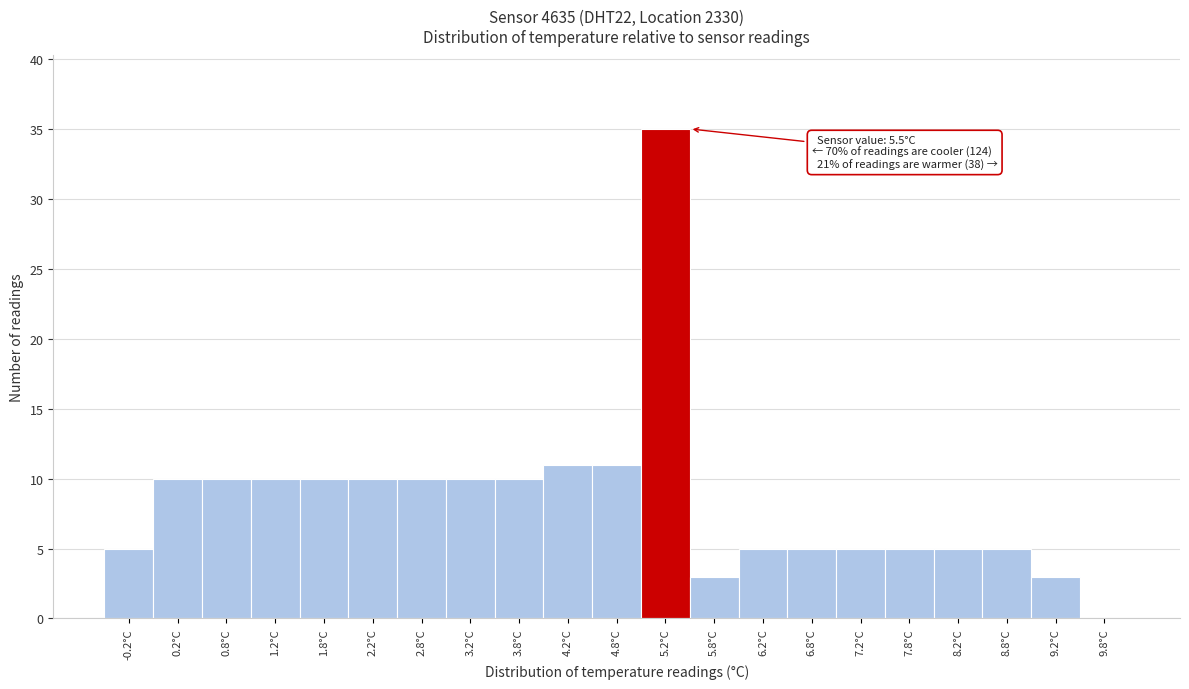

Reading left to right, what are all the values shown in this chart?

-0.2°C=5	0.2°C=10	0.8°C=10	1.2°C=10	1.8°C=10	2.2°C=10	2.8°C=10	3.2°C=10	3.8°C=10	4.2°C=11	4.8°C=11	5.2°C=35	5.8°C=3	6.2°C=5	6.8°C=5	7.2°C=5	7.8°C=5	8.2°C=5	8.8°C=5	9.2°C=3	9.8°C=0